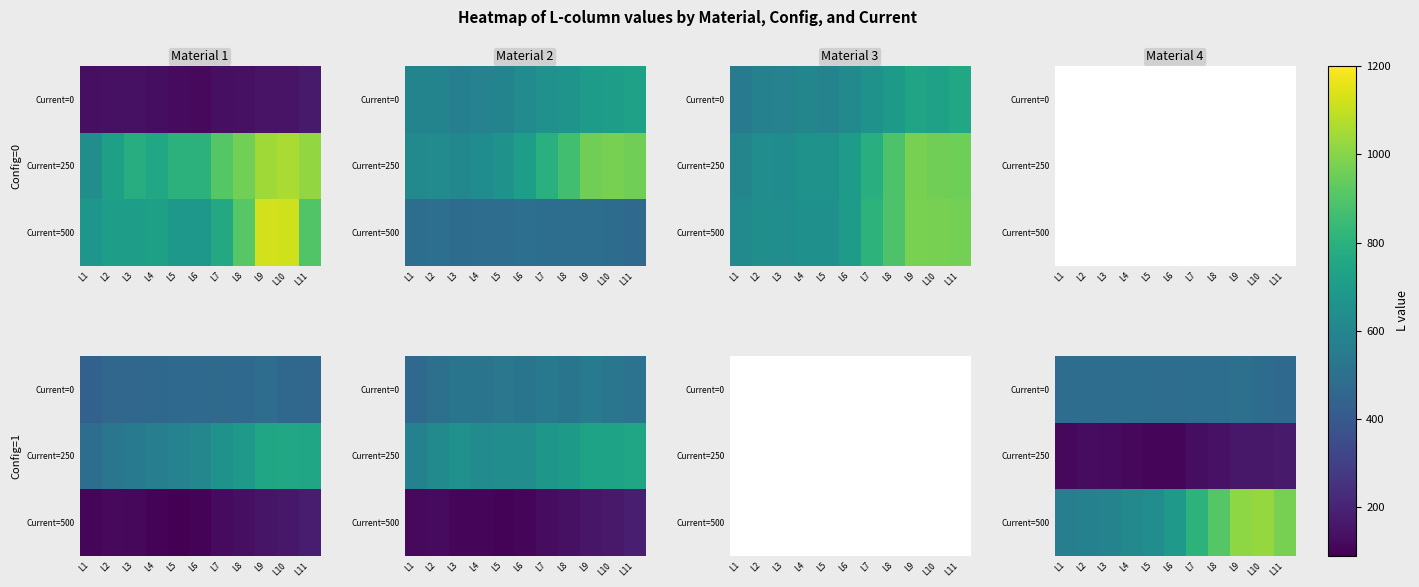

True or false: Current=250 has a value of 113 at L1.

True